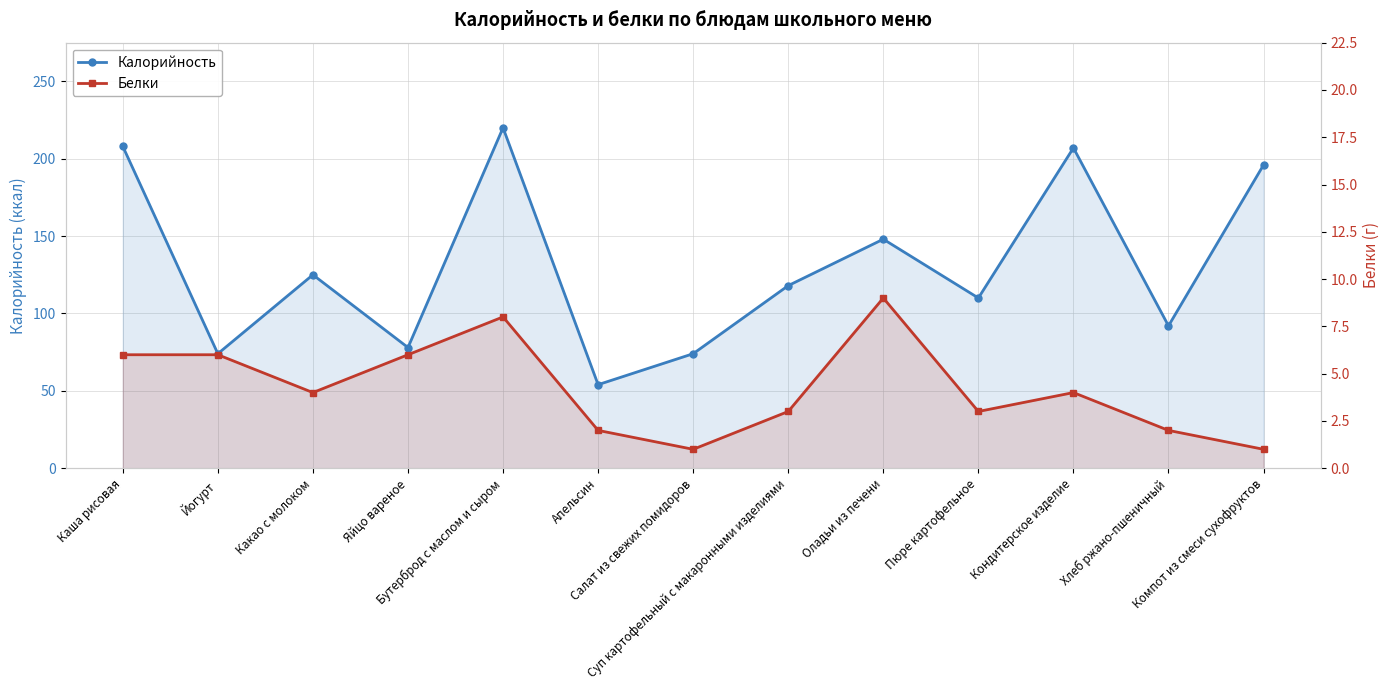

What is the smallest value displayed?

1